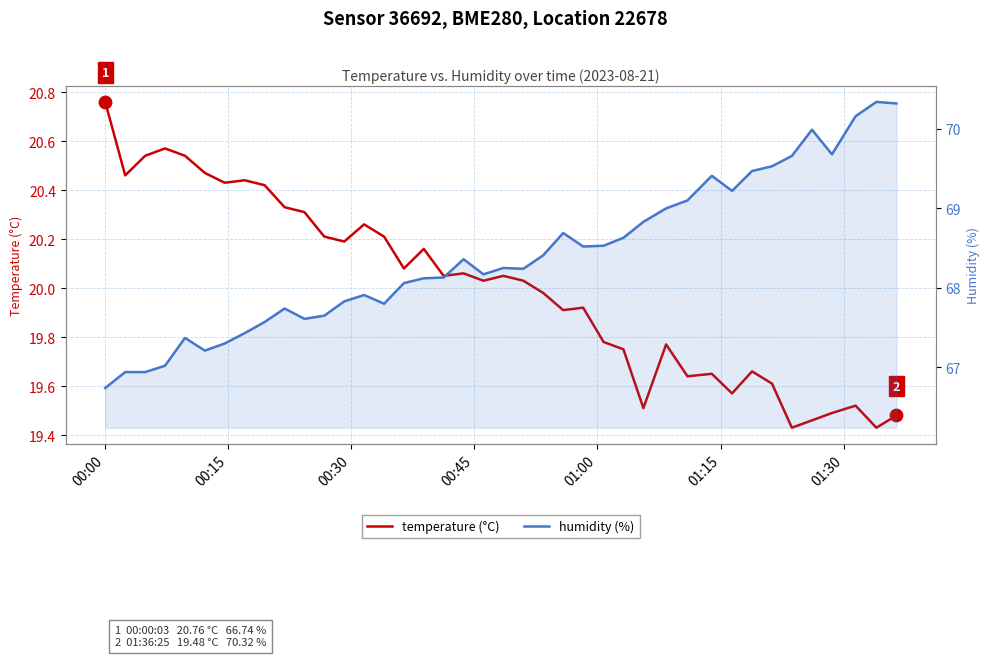

Which series contains the lowest Y value?

temperature (°C)